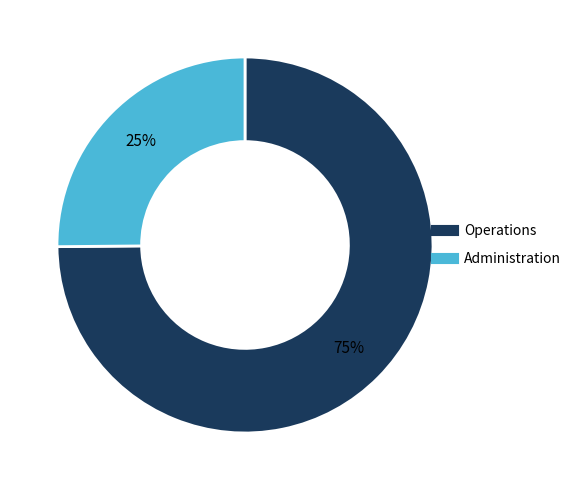

To the nearest percent, what is the difference between the largest and smallest slice percentages?

50%